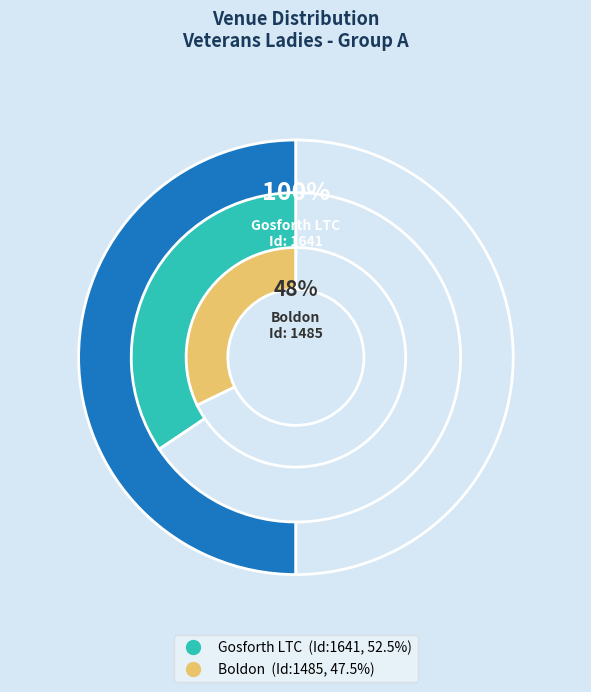

Approximately how many times larger is the value at Boldon compared to Gosforth LTC?

0.9